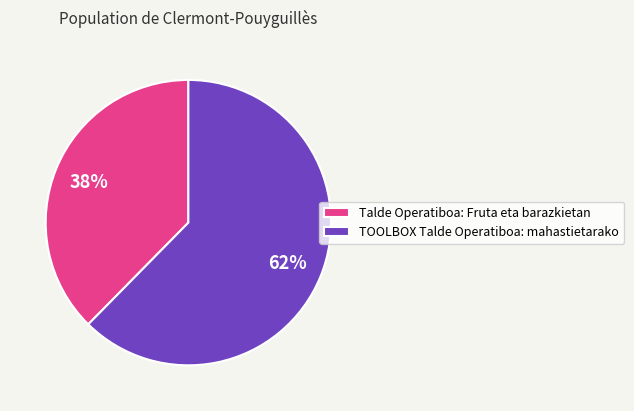

Which category has the smallest portion of the pie?

Talde Operatiboa: Fruta eta barazkietan